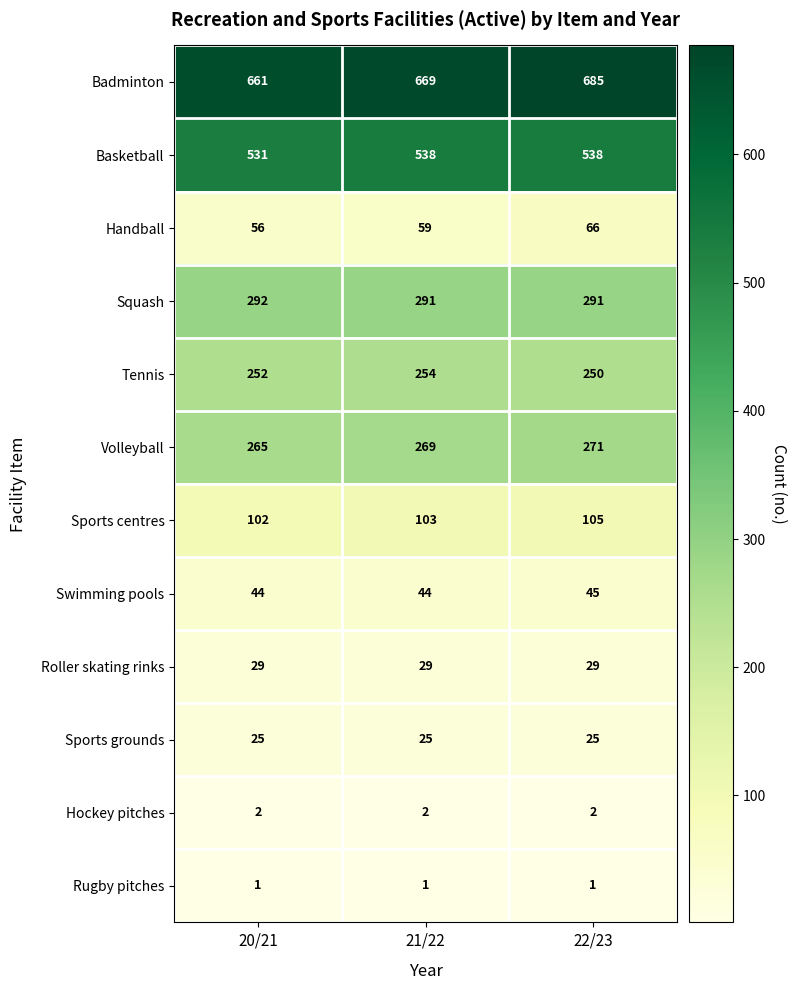

At how many categories does at least one series exceed 503?

3